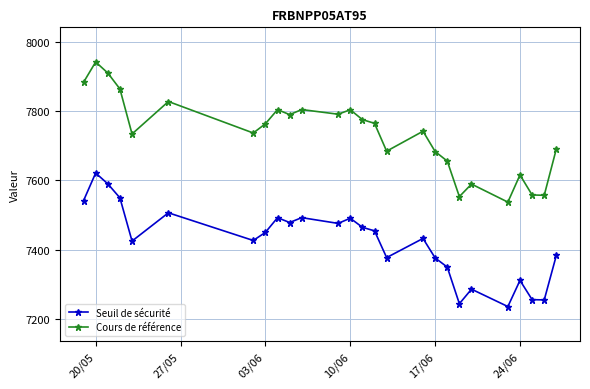

Which series has the largest total across all categories?

Cours de référence